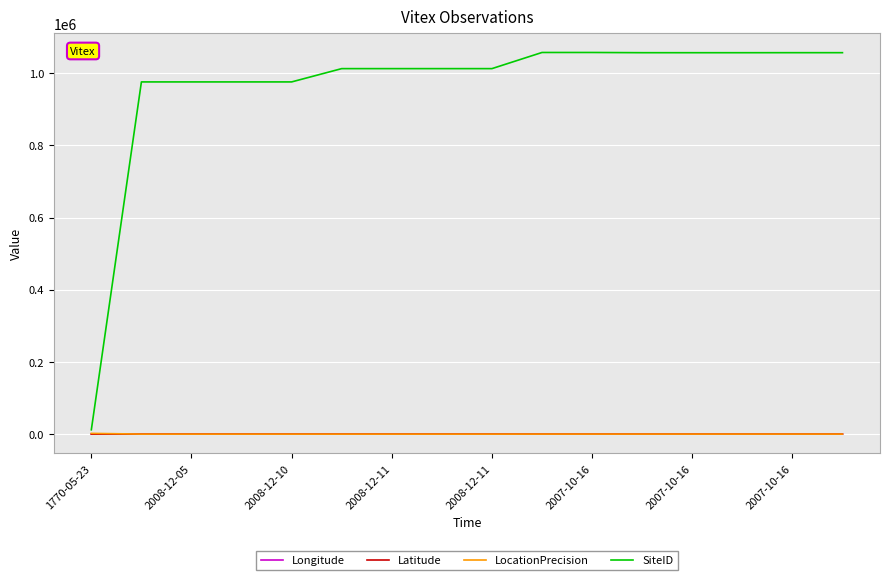

Which series has the widest spread of values?

SiteID